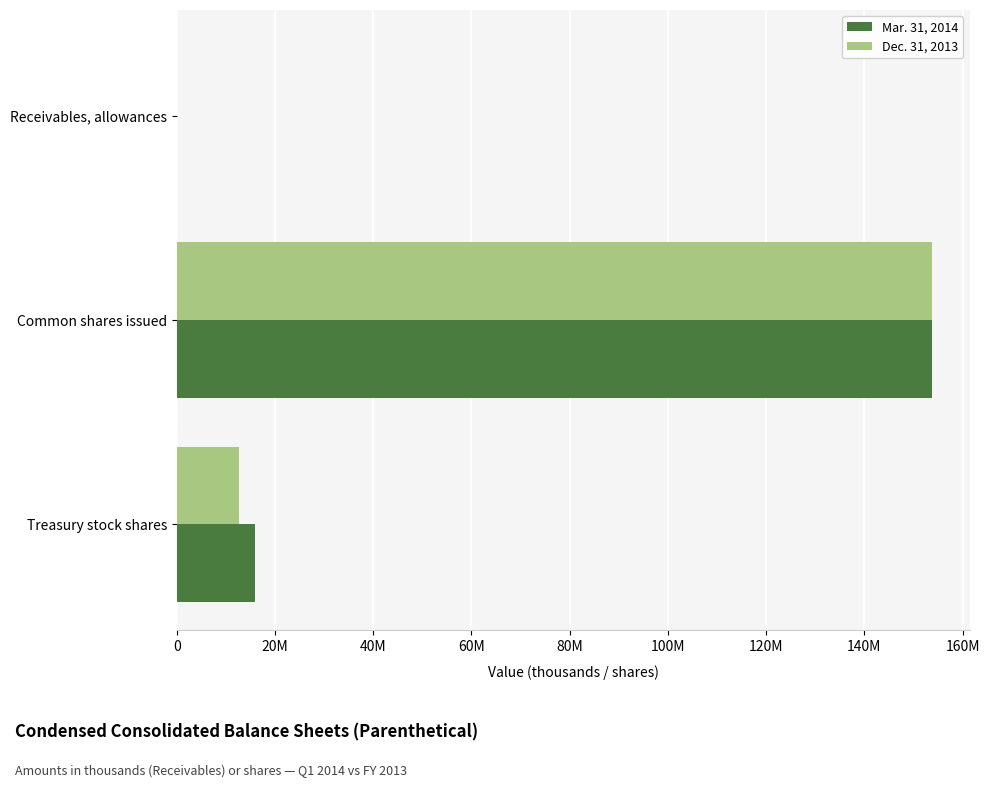

Where is Mar. 31, 2014 nearest to the value 76883145?

Treasury stock shares